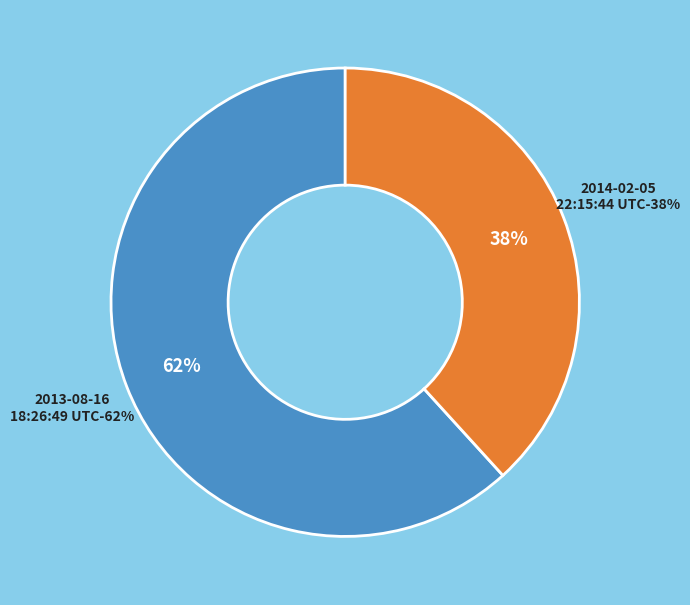

What is the largest slice in the pie chart?

2013-08-16 18:26:49 UTC